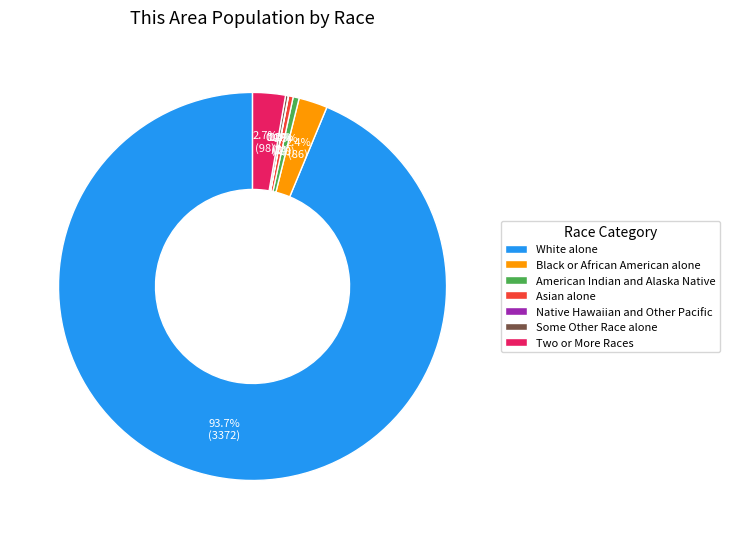

Combined, what portion of the pie is Two or More Races and American Indian and Alaska Native?

3.2%